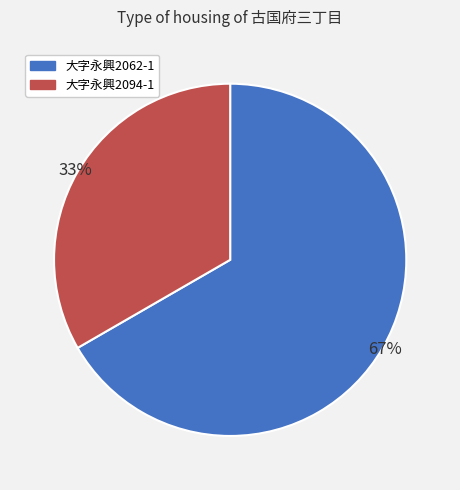

What percentage is the 大字永興2062-1 slice, to the nearest percent?

67%